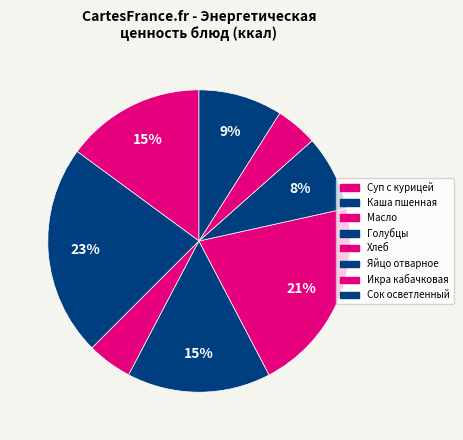

How many slices are in this pie chart?

8